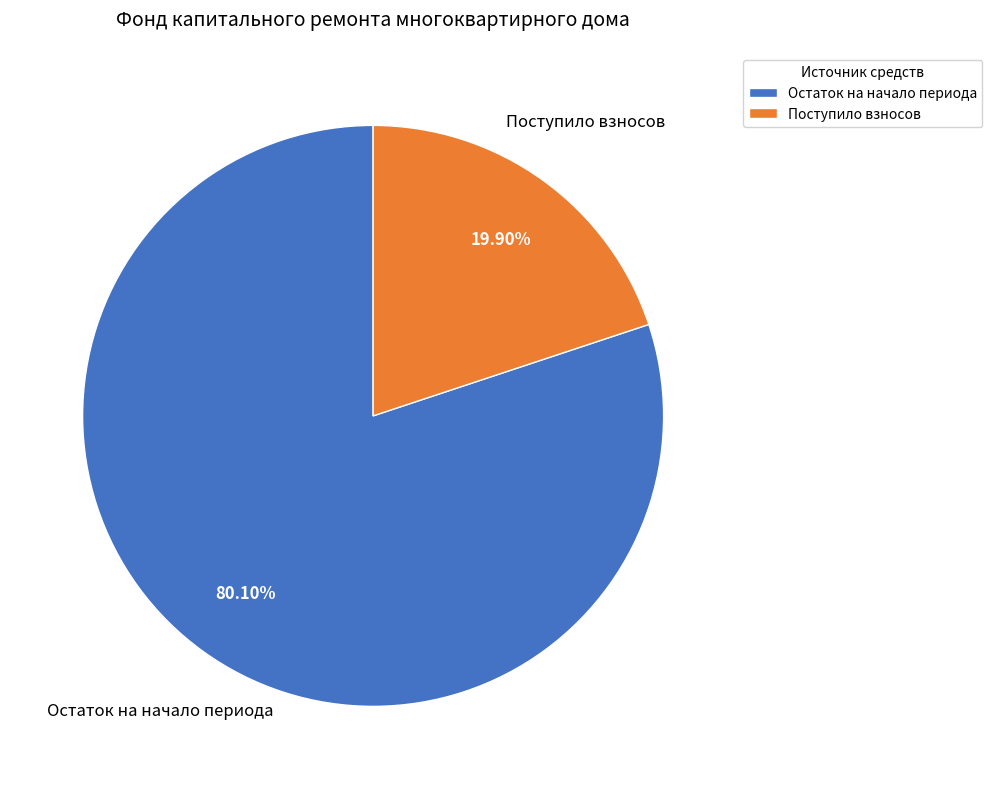

Count the number of slices in the pie.

2